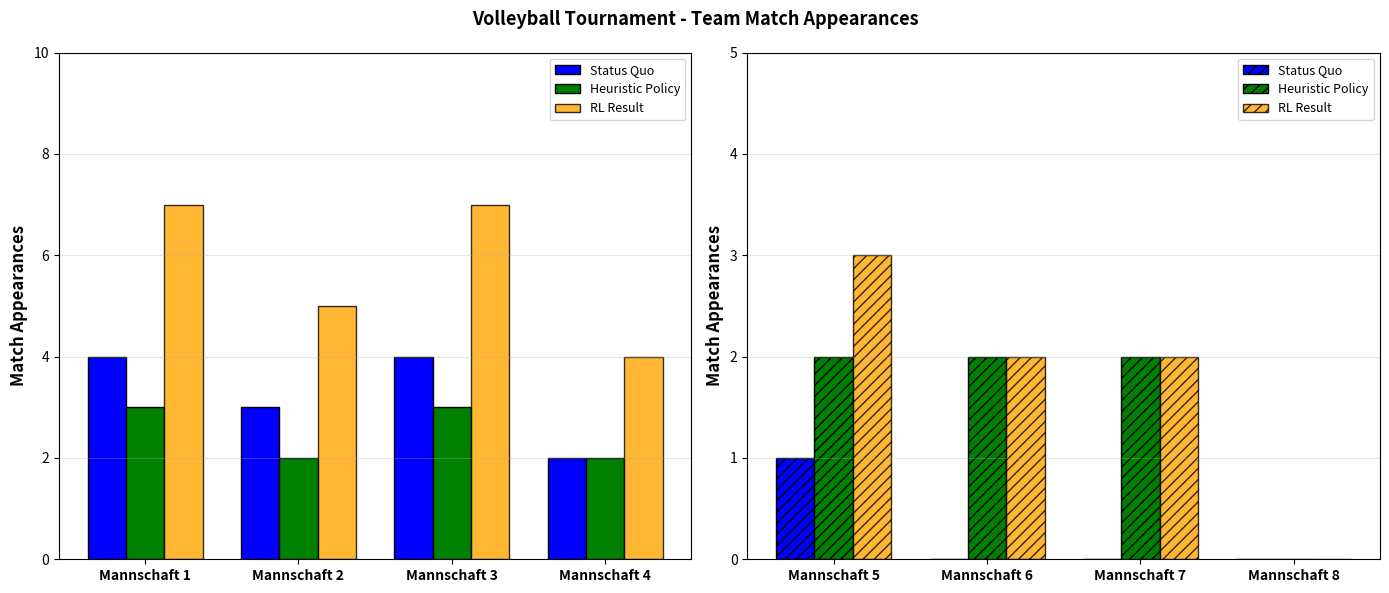

Which series has the largest total across all categories?

RL Result